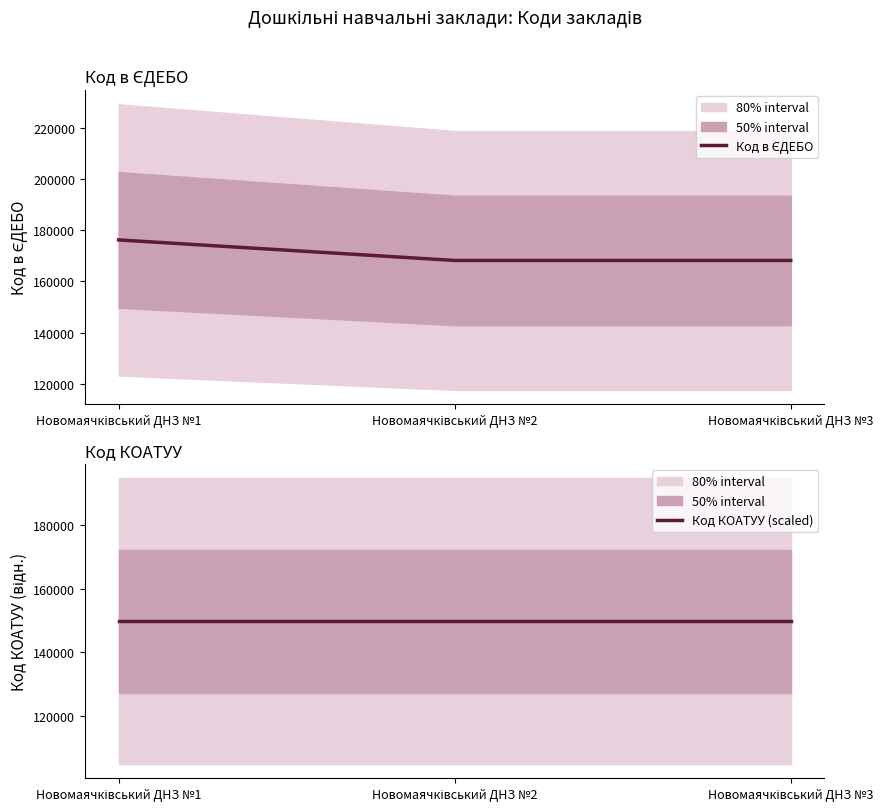

How many distinct data groups are displayed?

2